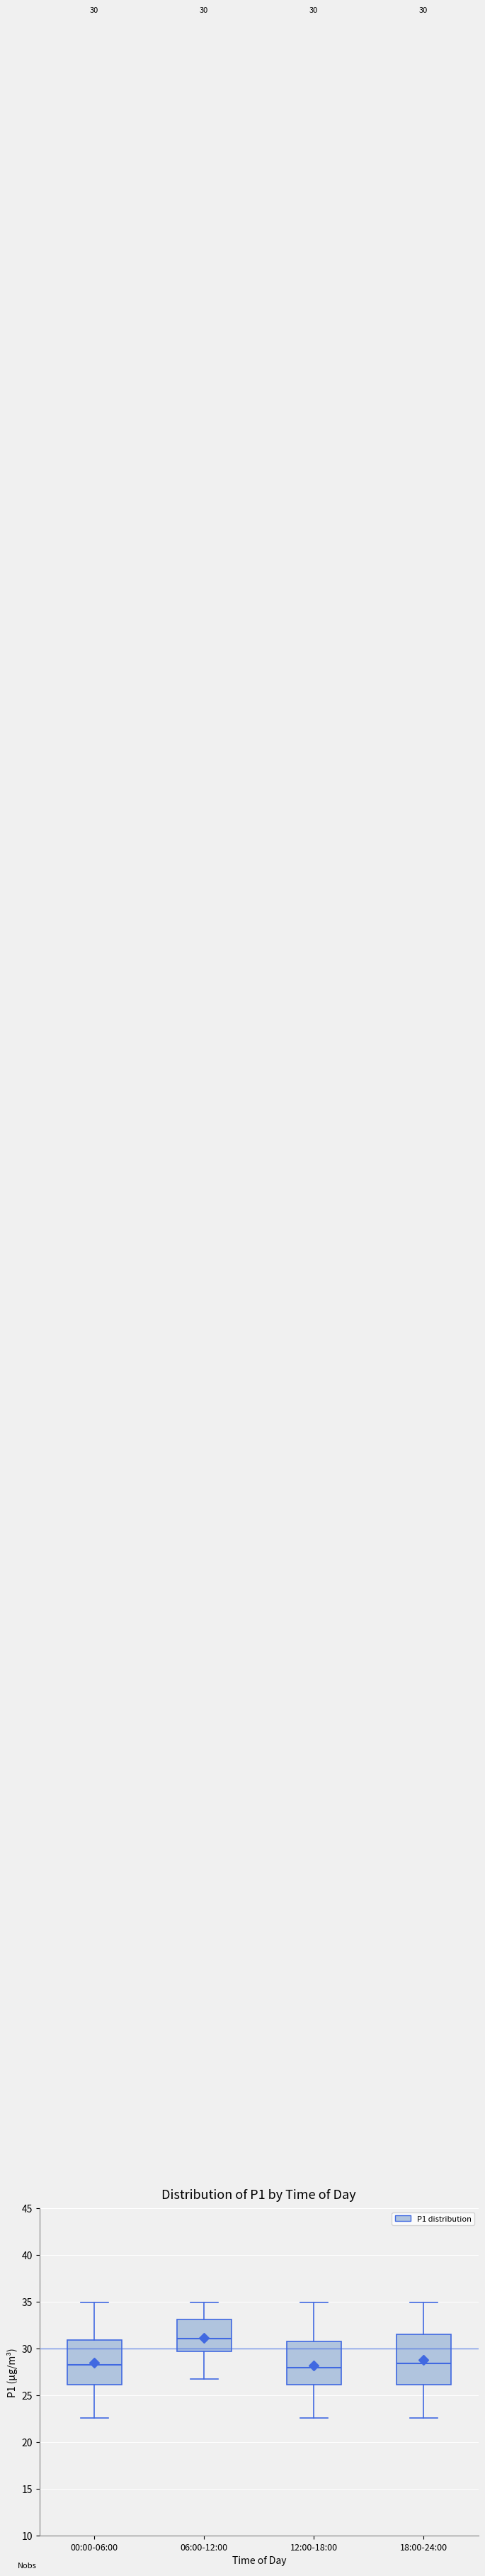

Which box is the tallest, from its lower edge to its upper edge?

18:00-24:00